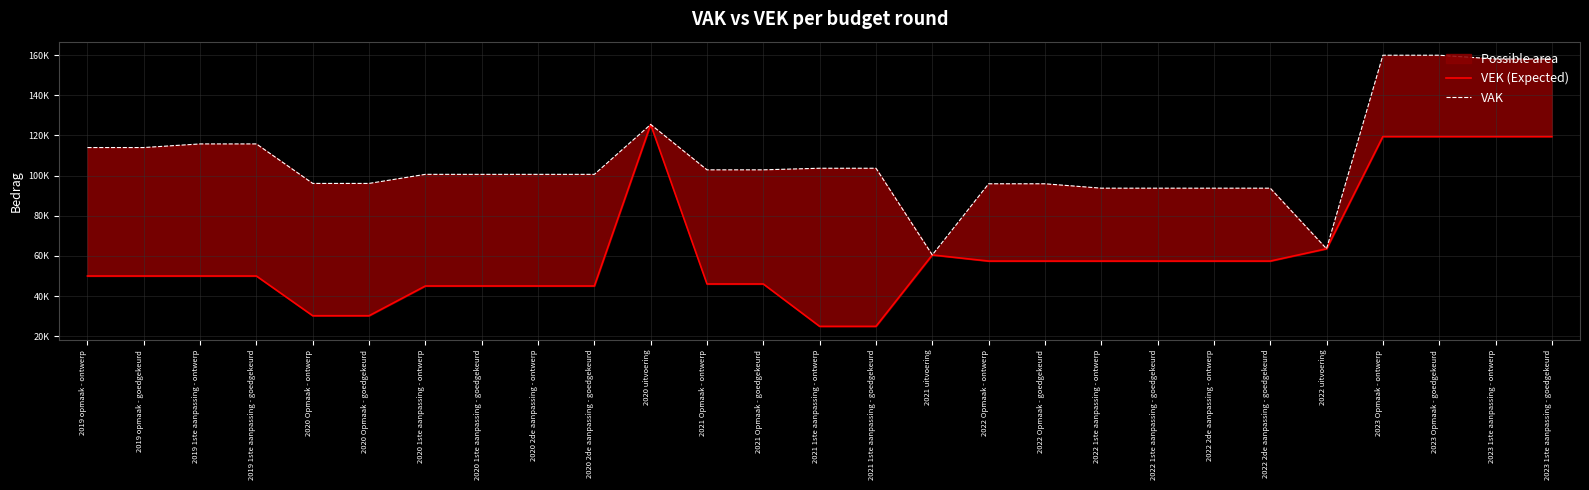

At which category is the sum across all series the highest?

2023 Opmaak - ontwerp